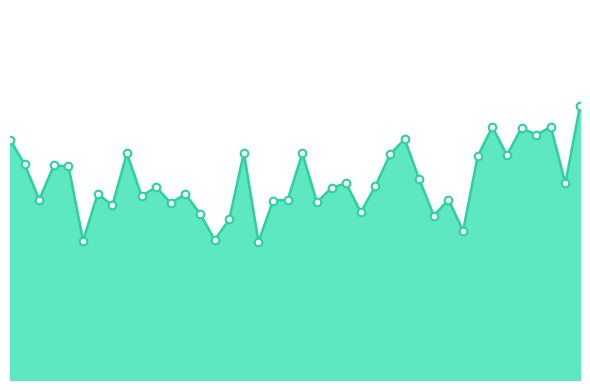

Does the chart have visible grid lines?

No